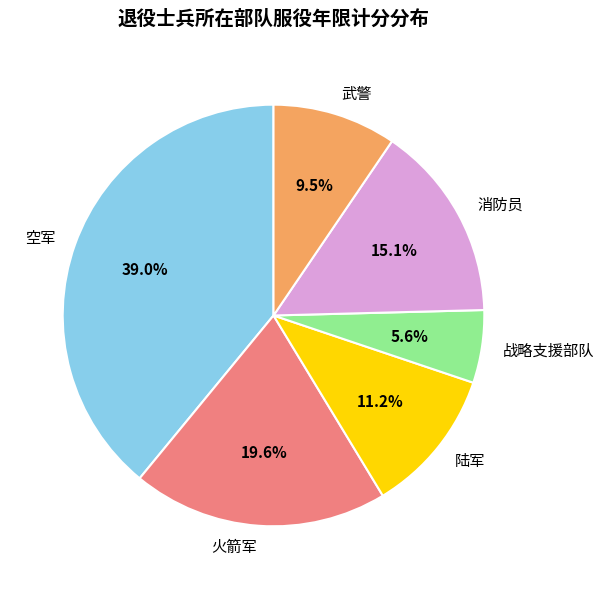

What is the total percentage of 火箭军 and 武警?

29.1%